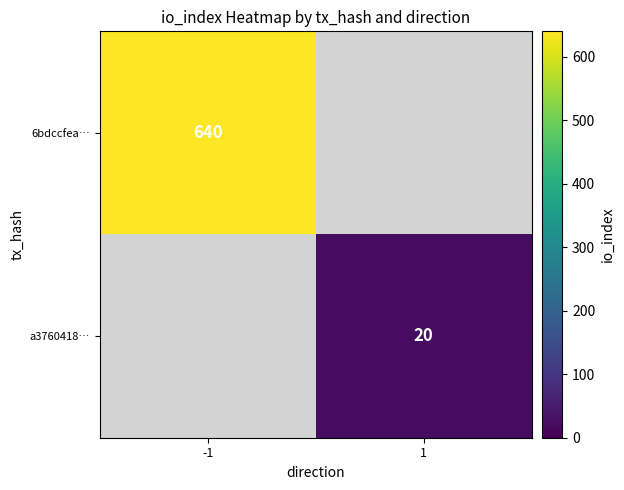

True or false: 6bdccfea… has a value of 351 at -1.

False